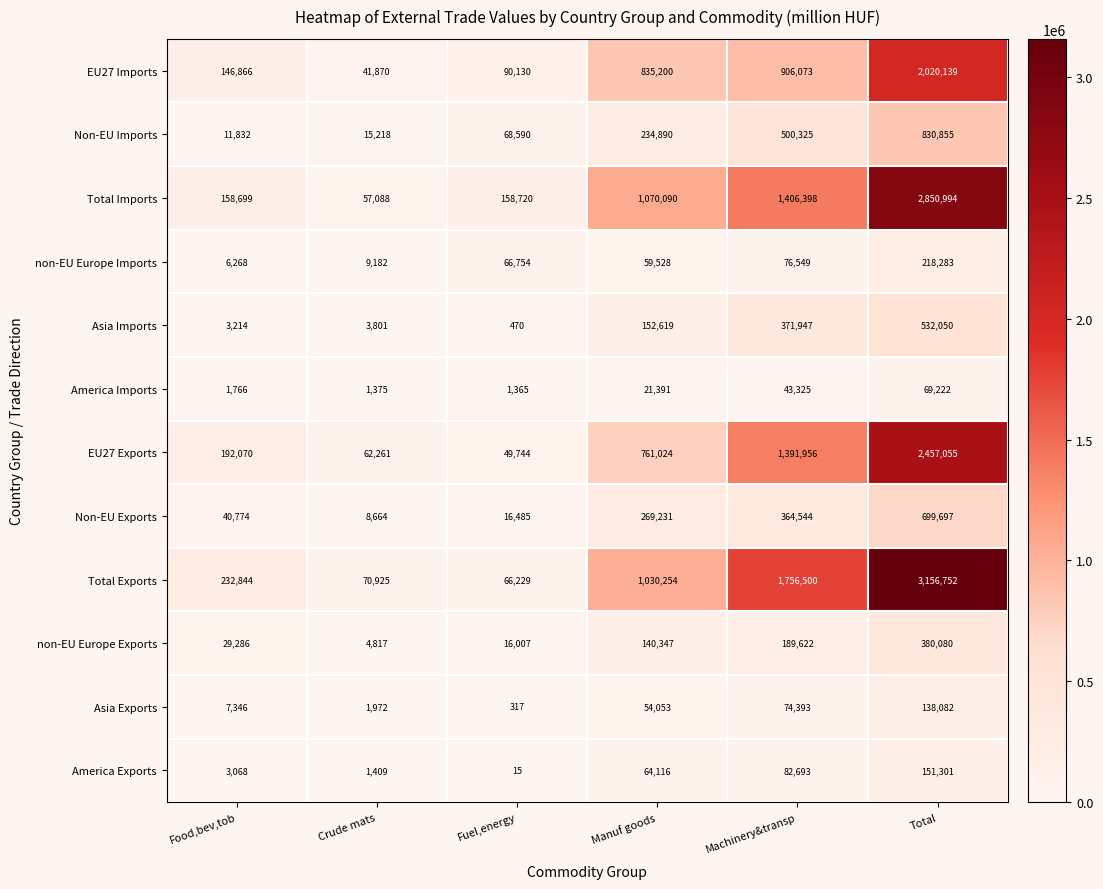

What is the average value of the Asia Imports series?

177350